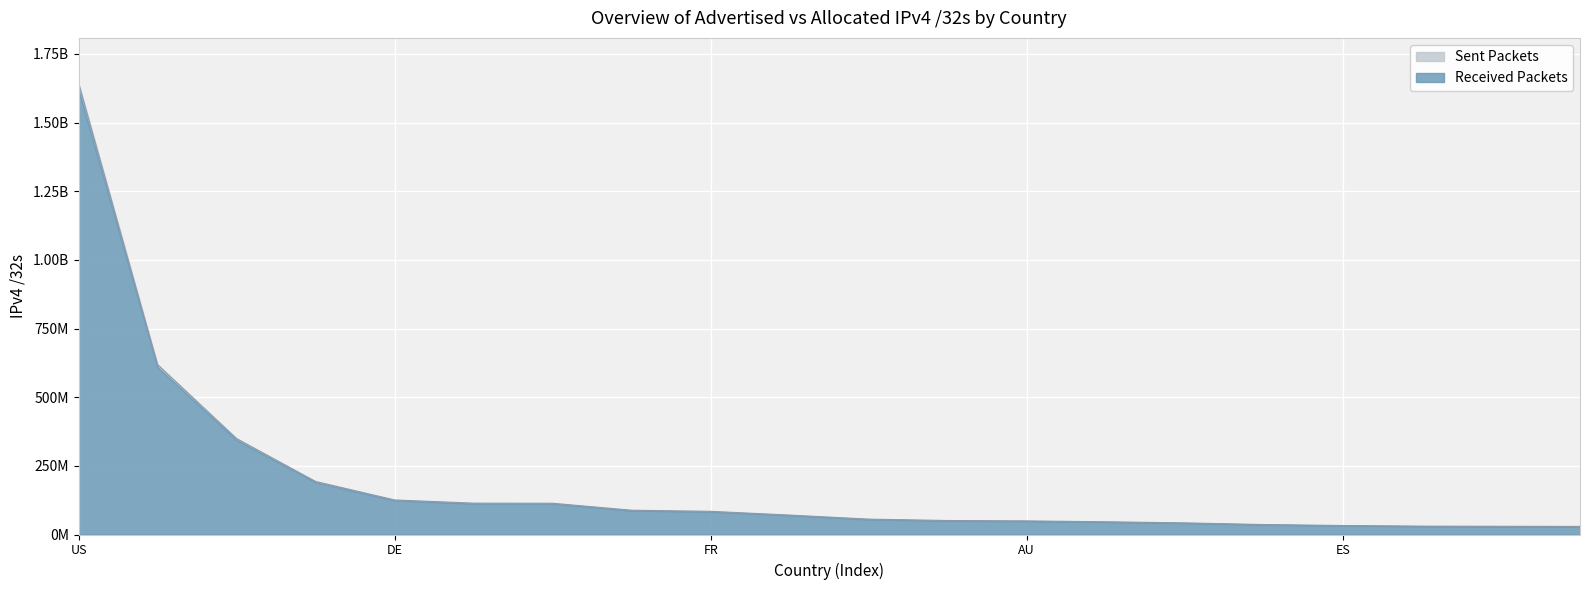

What is the maximum value shown in the chart?

1643989848.5